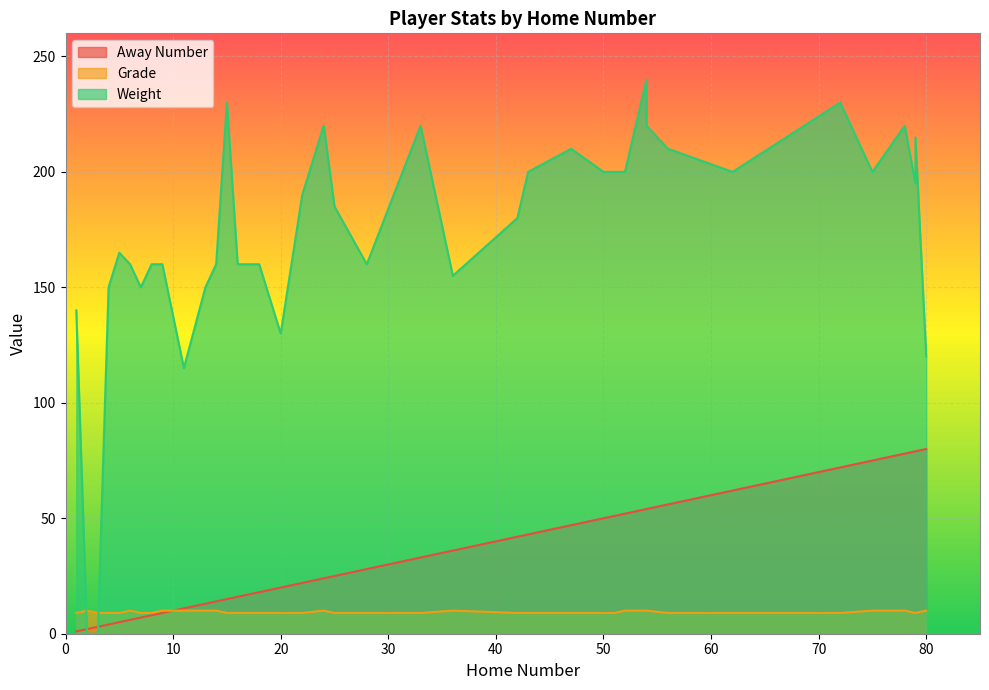

At how many categories does at least one series exceed 227?

3